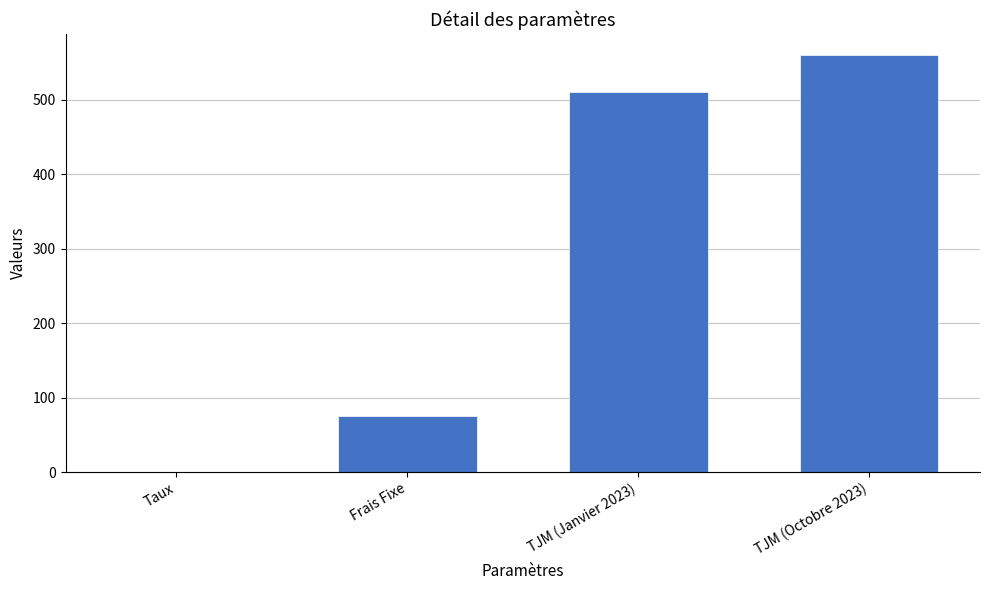

How many categories are shown in the chart?

4